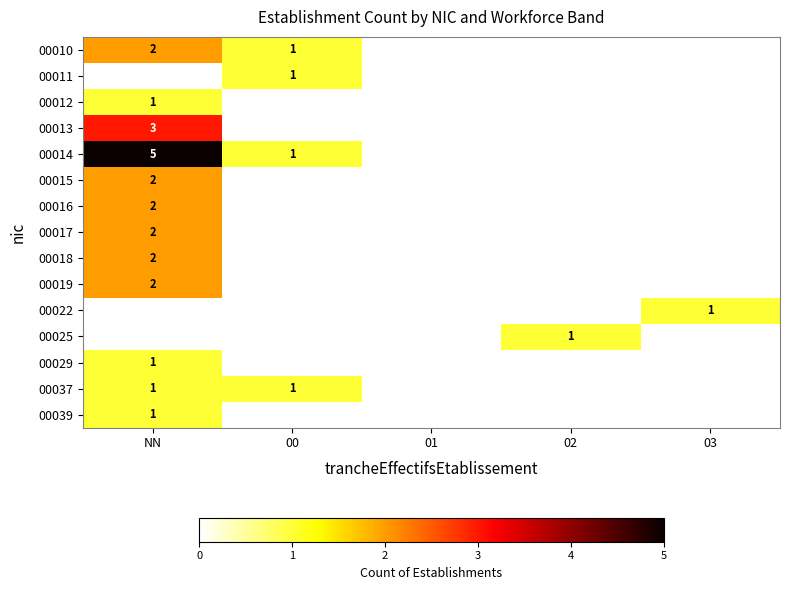

True or false: 00018 has a value of 0 at 00.

True